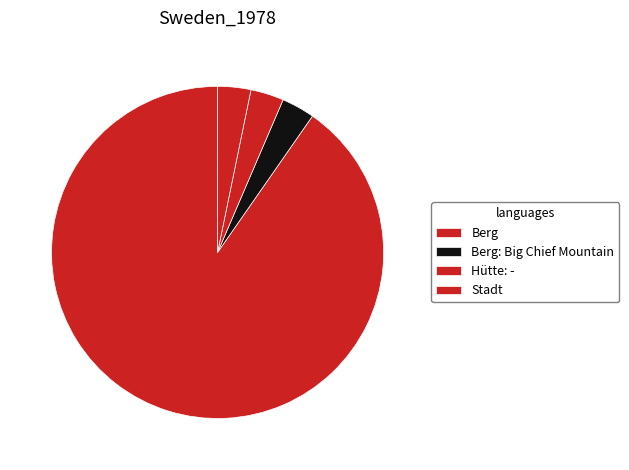

What is the largest slice in the pie chart?

Berg